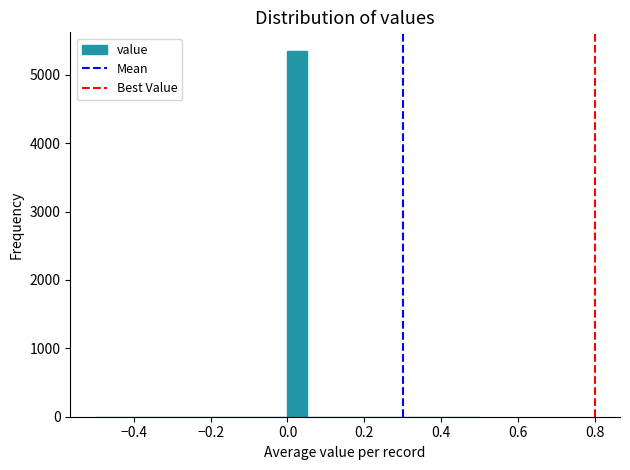

Around what value on the x-axis is the tallest bar? Give the approximate position of its centre, as read against the axis.

0.02